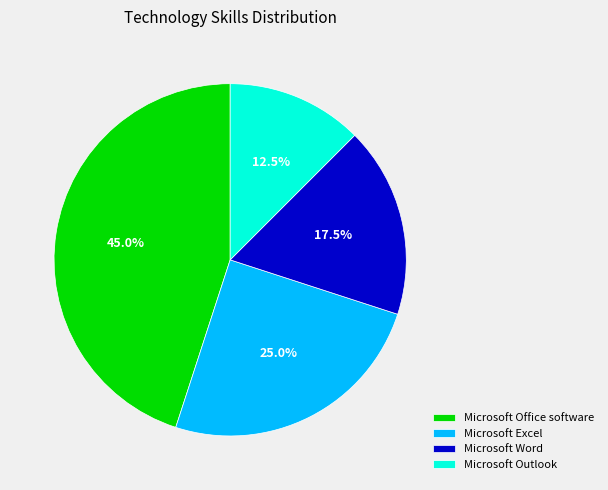

Which category has the smallest portion of the pie?

Microsoft Outlook